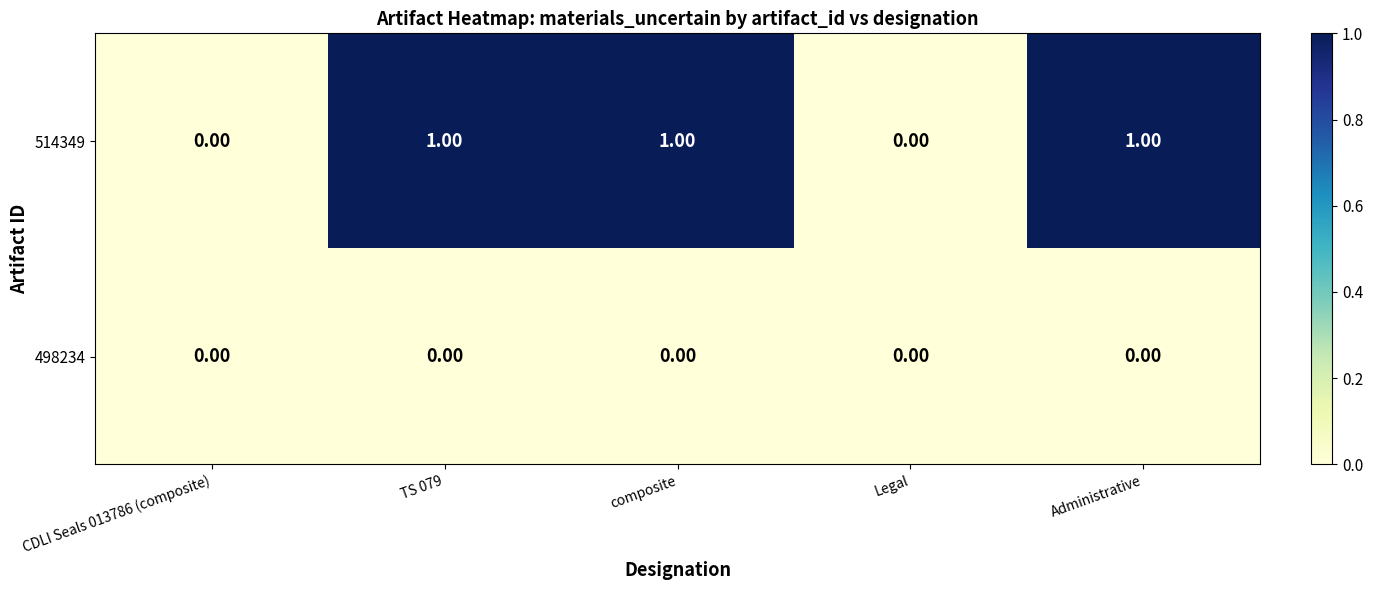

Which series has the largest total across all categories?

514349